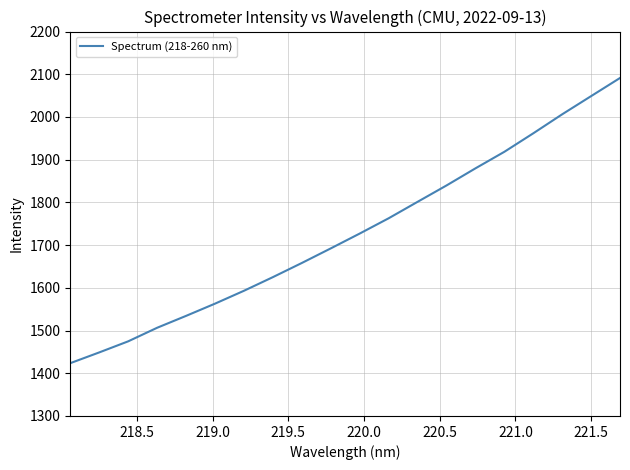

What is the maximum value shown in the chart?

2091.3